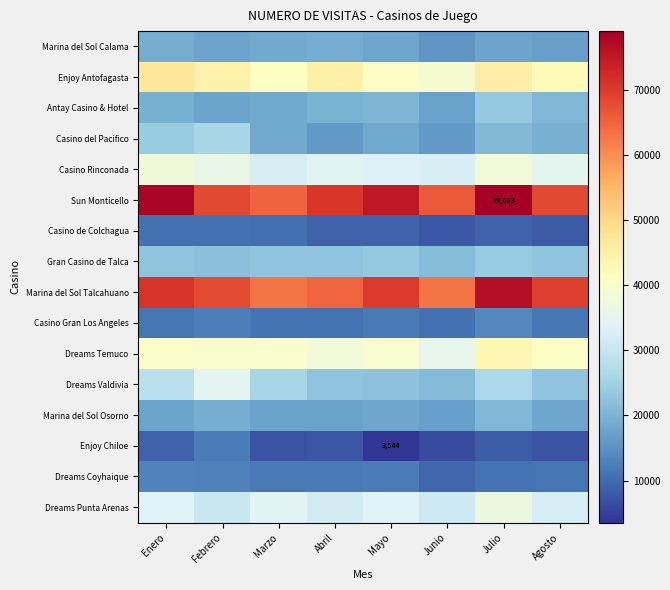

What is the lowest value of the Enjoy Chiloe series?

3544